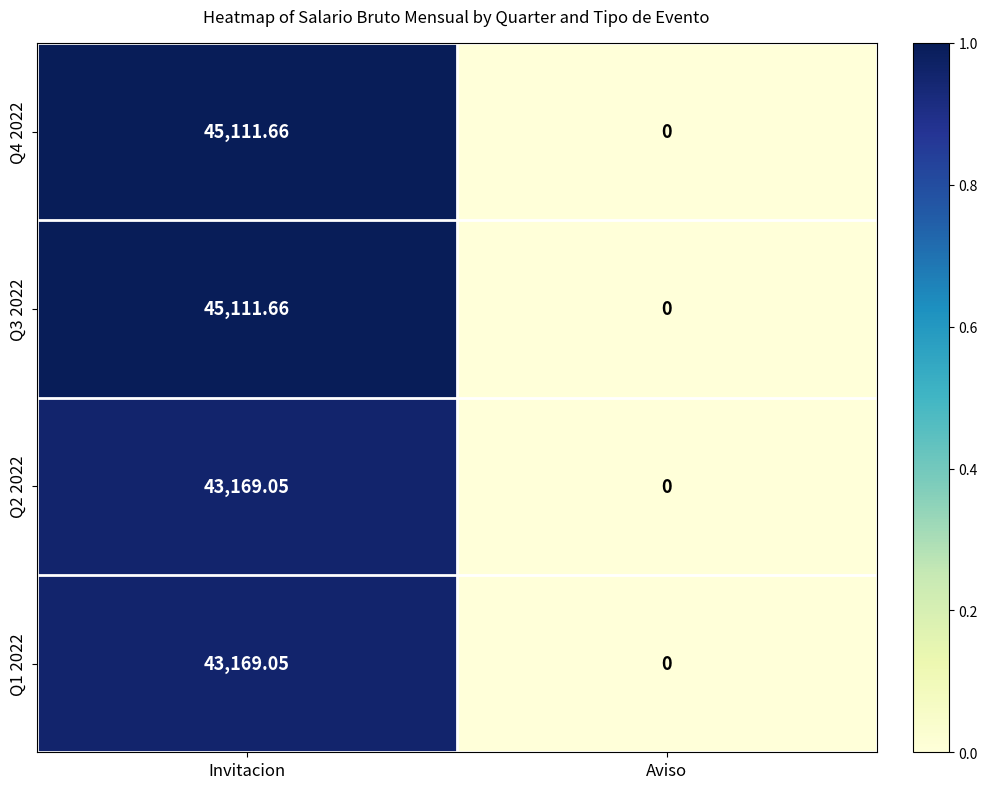

List the labels in order of Q2 2022 value, largest first.

Invitacion, Aviso